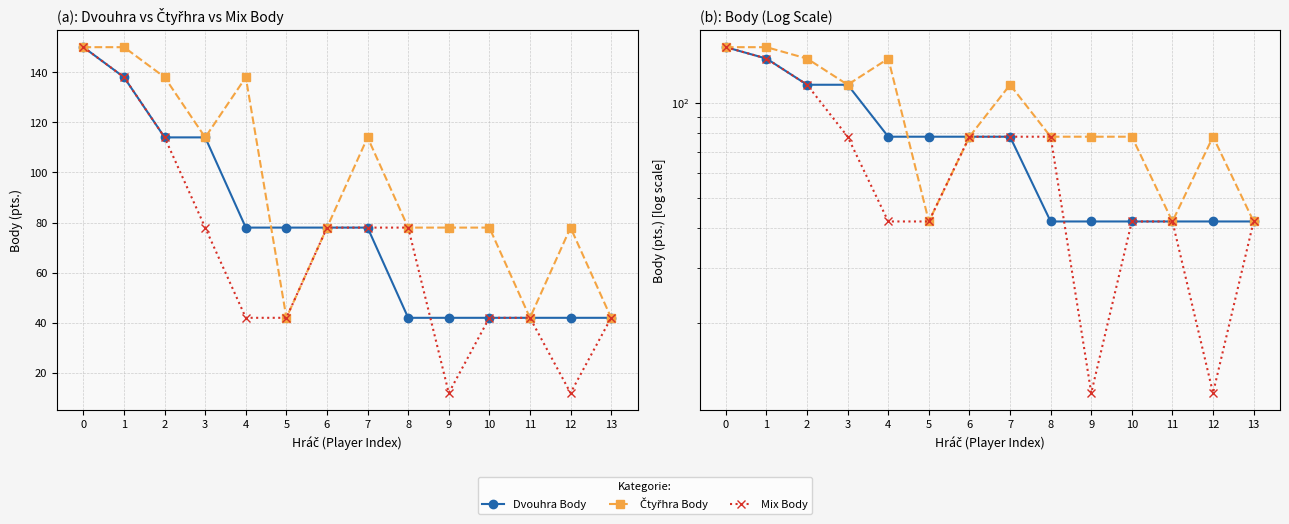

Is it true that Dvouhra Body equals 42 at 8?

True